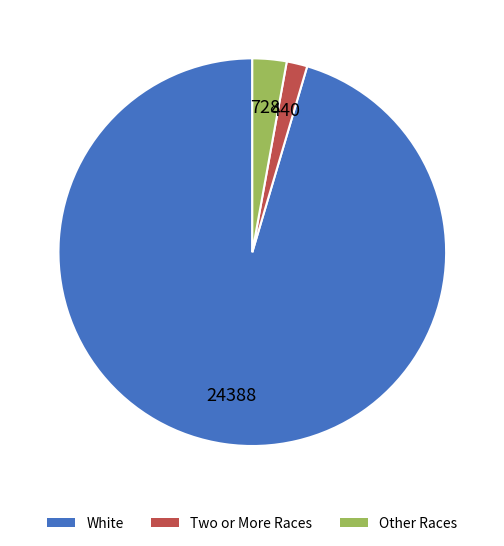

Is there any slice that represents more than half of the pie?

Yes